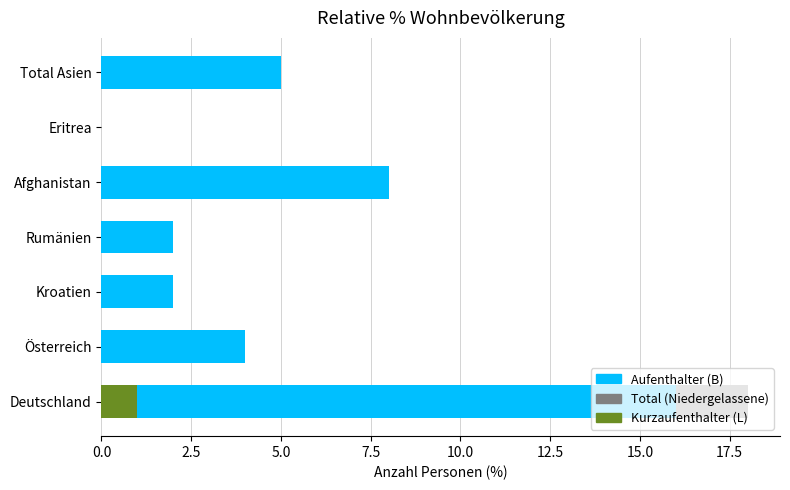

Which series changed the most between Österreich and Kroatien?

Total (Niedergelassene)